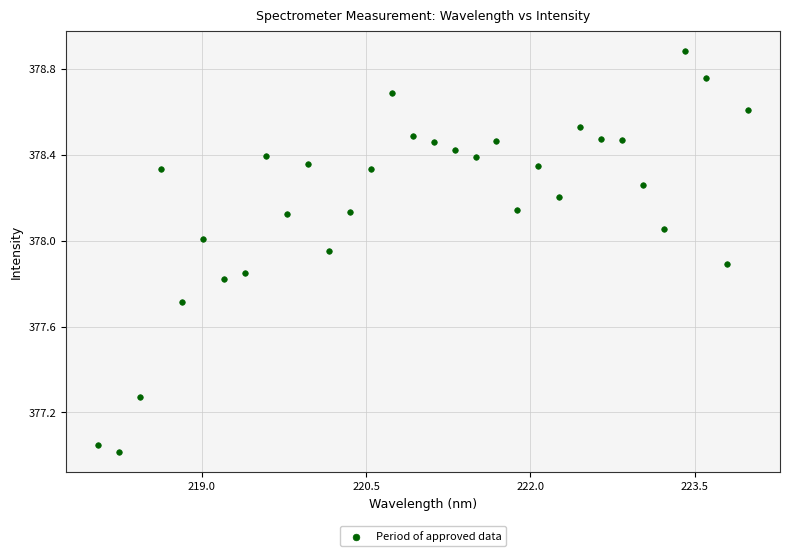

What is the range of X values (max minus min)?

5.9